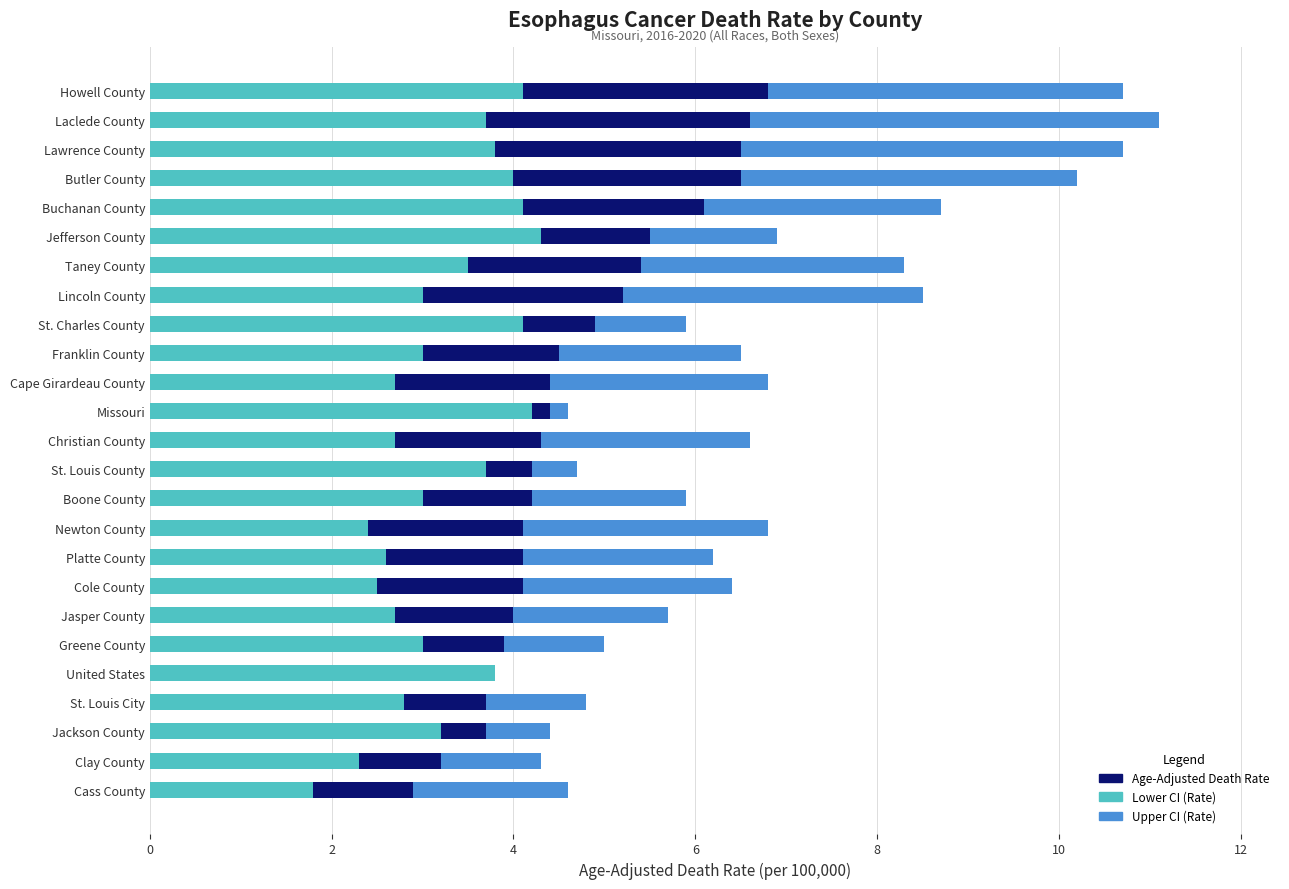

What is the total value across all series at Taney County?

8.3